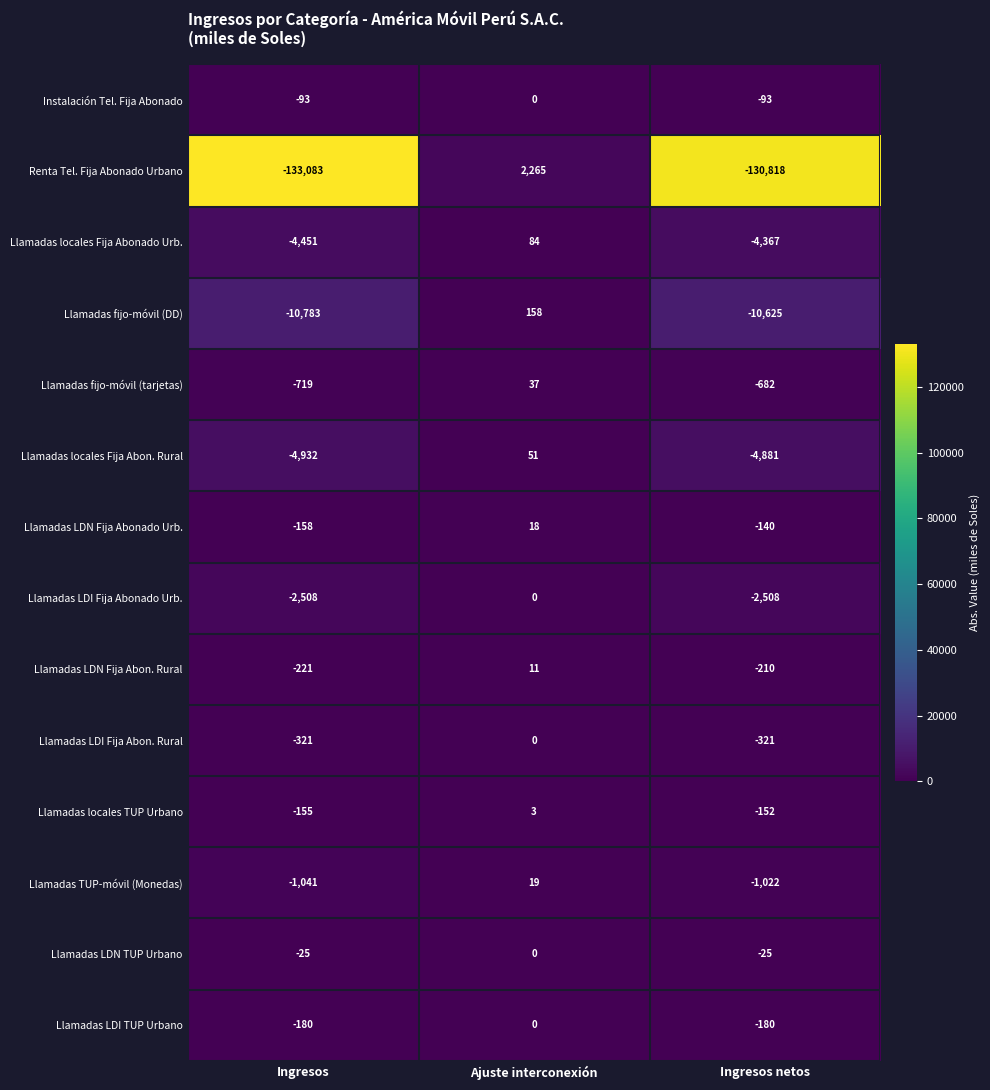

What is the average value of the Renta Tel. Fija Abonado Urbano series?

-87212